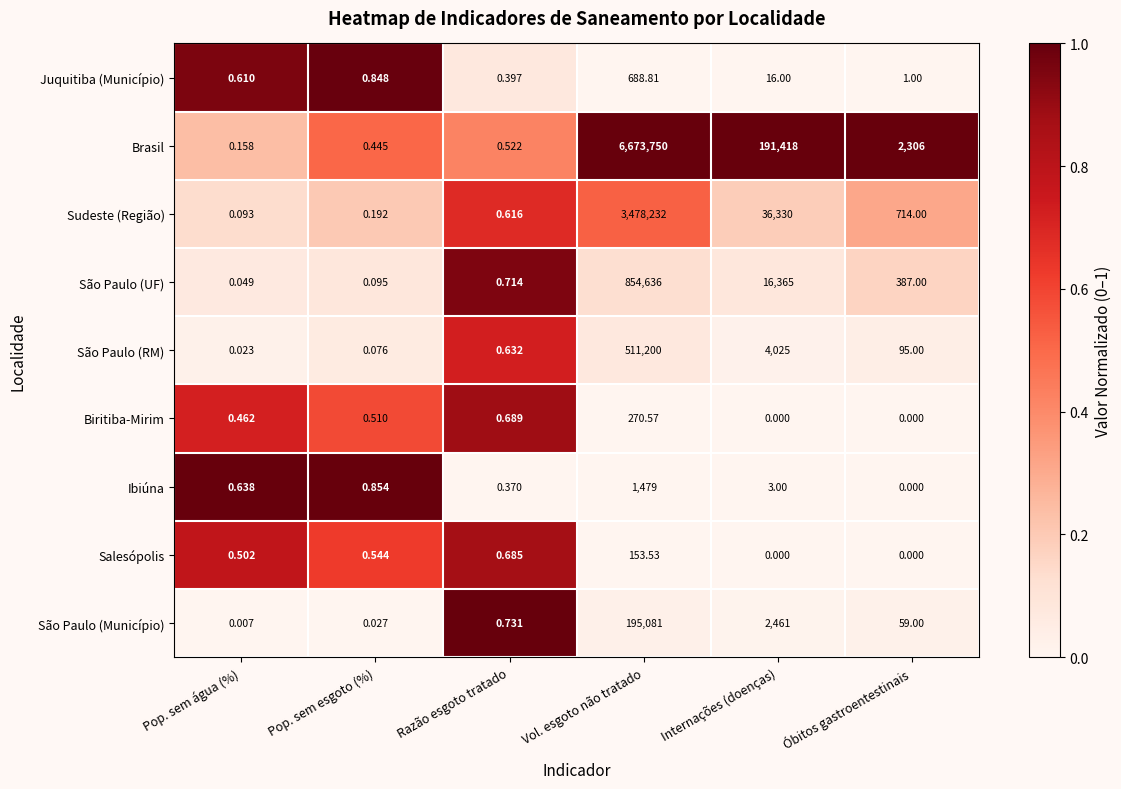

Which label corresponds to the largest value in the chart?

Vol. esgoto não tratado